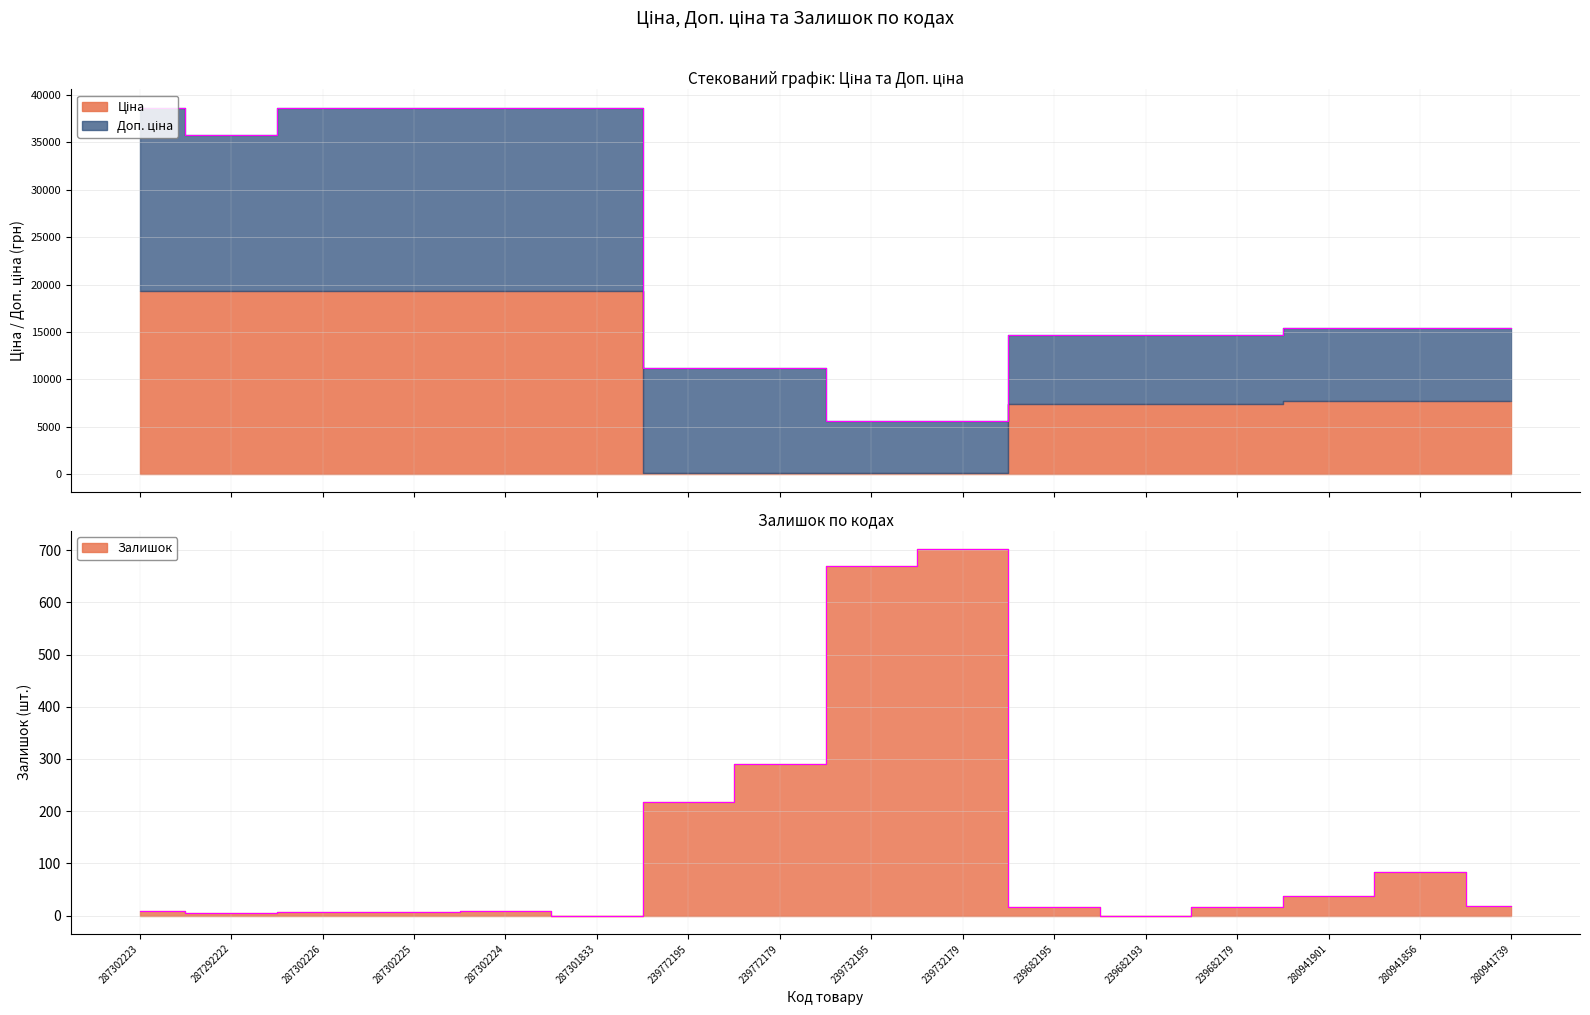

What is the total value across all series at 280941739?

15394.0